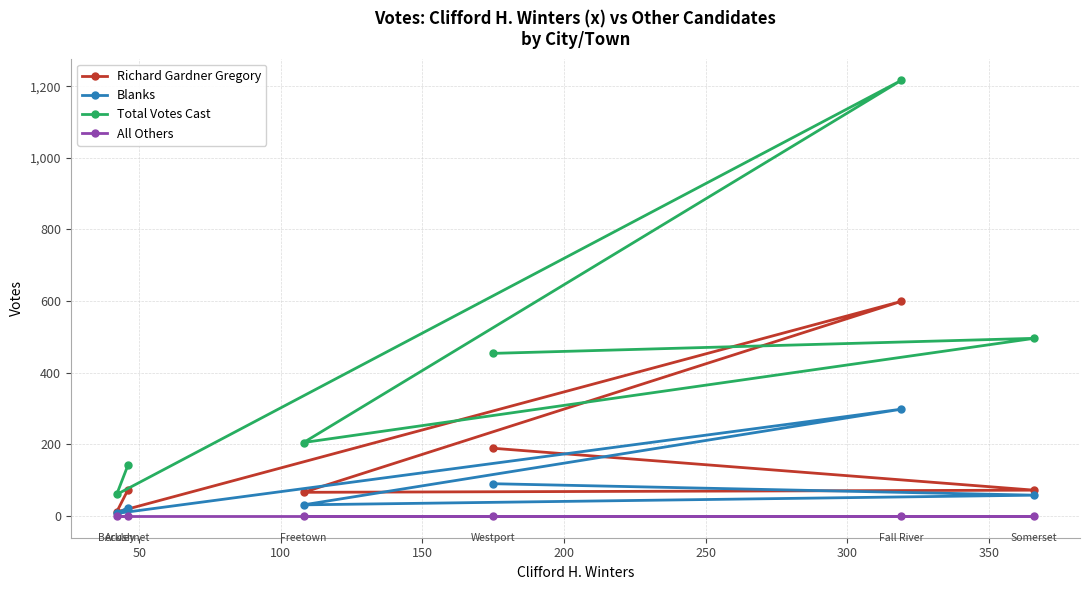

Which series has the largest range (max minus min)?

Total Votes Cast